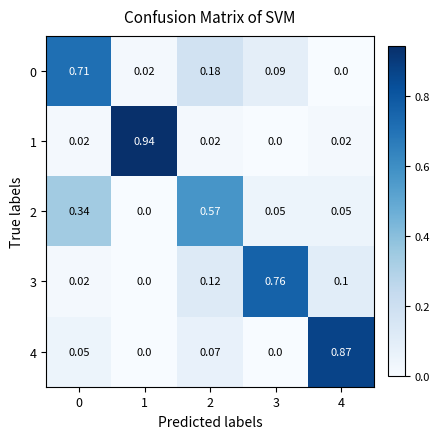

Is the value of 3 at 2 greater than the value of 0 at 4?

Yes